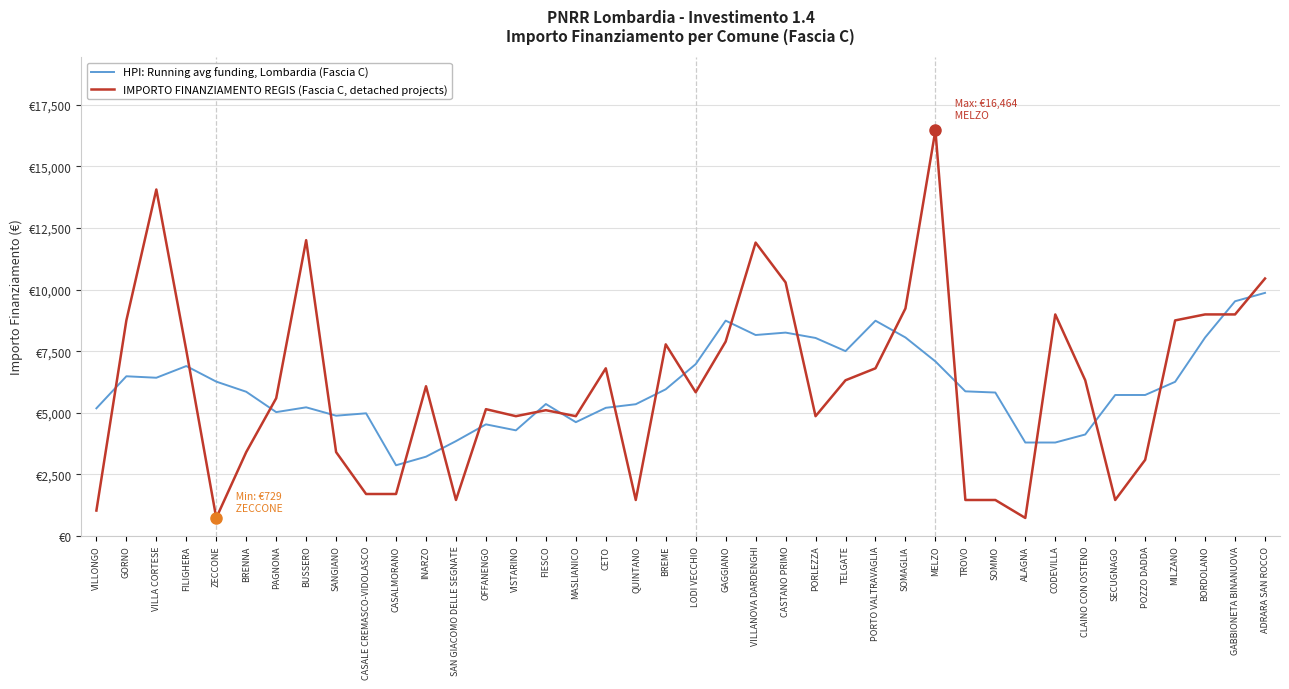

List the series in order of their peak value, lowest first.

HPI: Running avg funding, Lombardia (Fascia C), IMPORTO FINANZIAMENTO REGIS (Fascia C, detached projects)